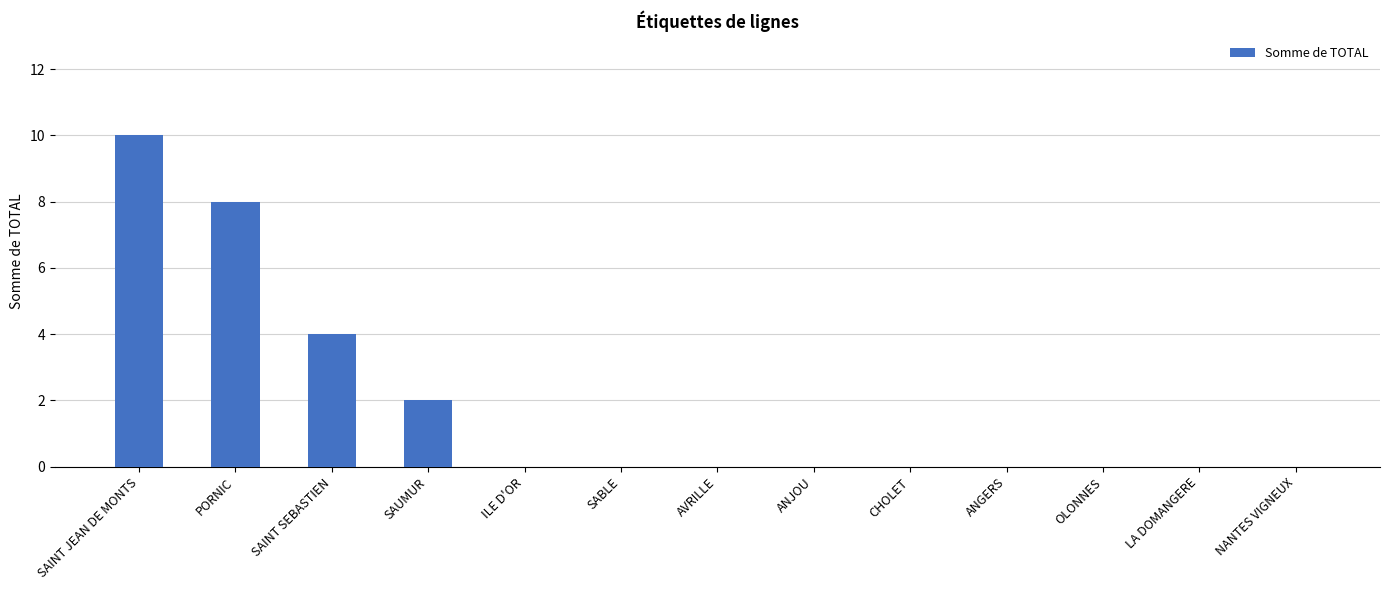

The chart shows a value of -4 at ANGERS. True or false?

False